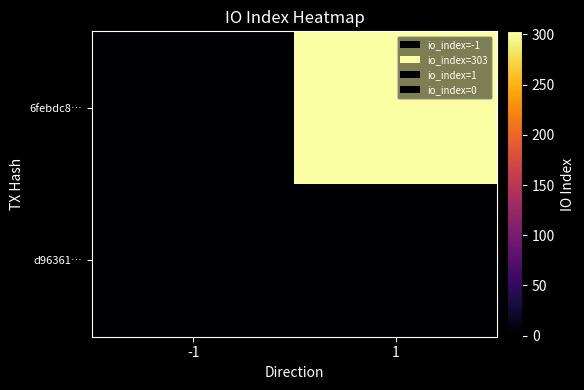

List the series in order of their peak value, highest first.

6febdc8…, d96361…